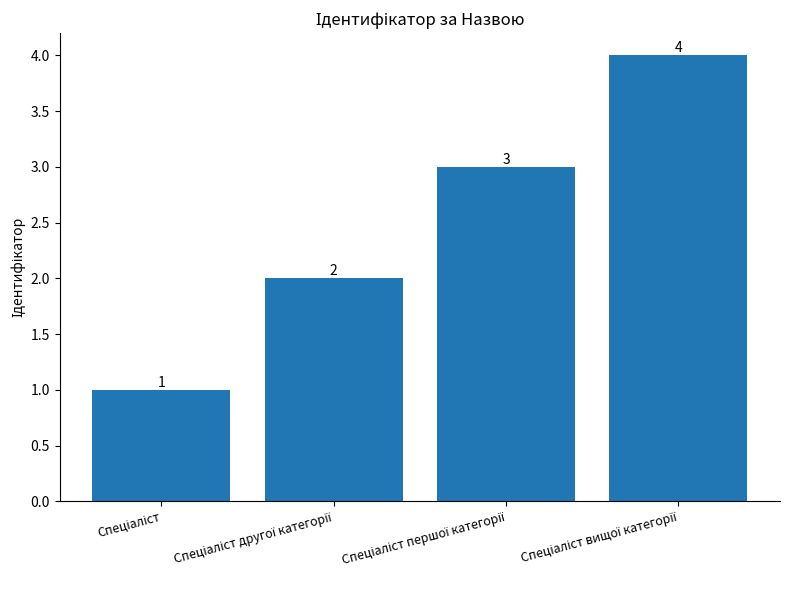

What is the greatest value displayed?

4